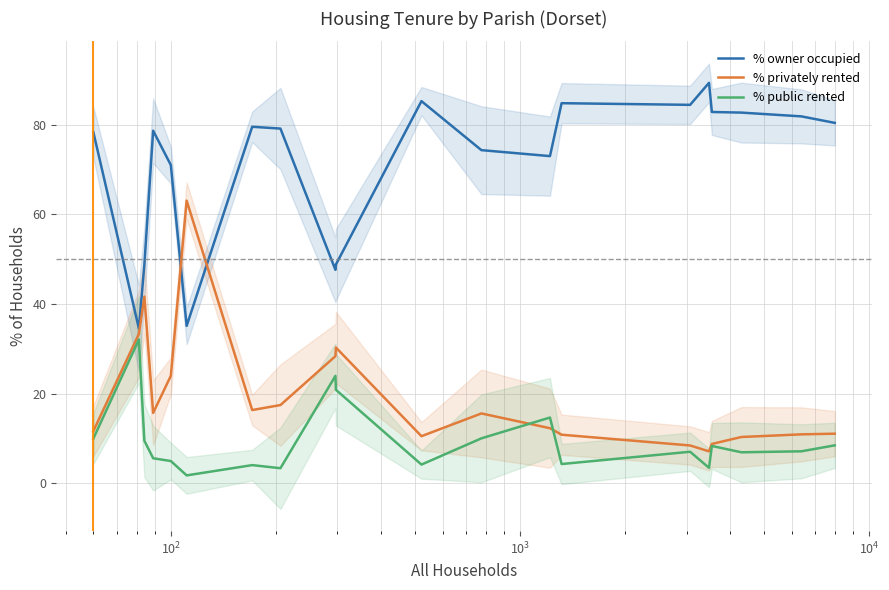

True or false: % owner occupied and % public rented cross at least once.

False